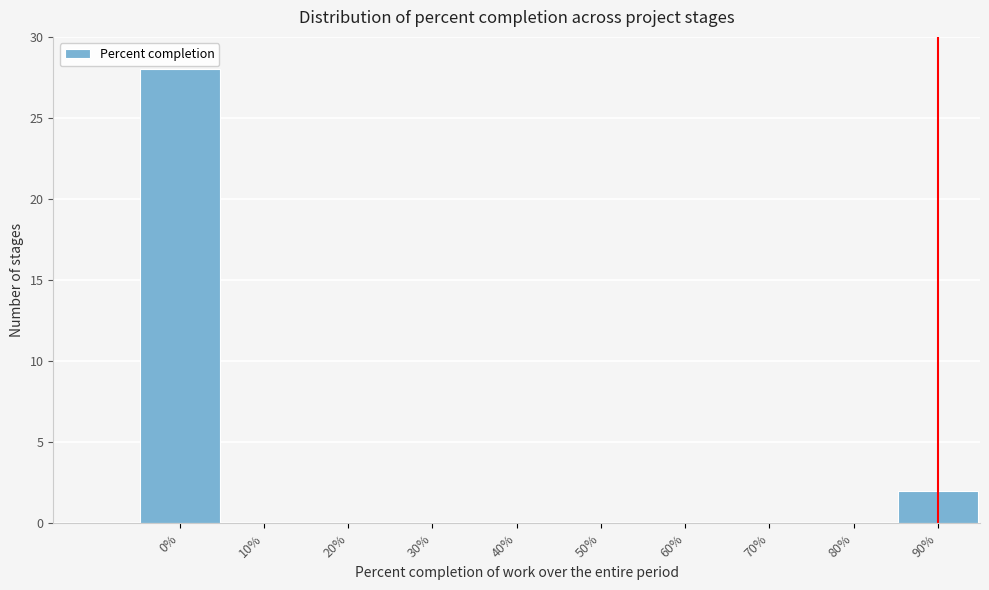

Reading left to right, what are all the values shown in this chart?

0%=28	10%=0	20%=0	30%=0	40%=0	50%=0	60%=0	70%=0	80%=0	90%=2